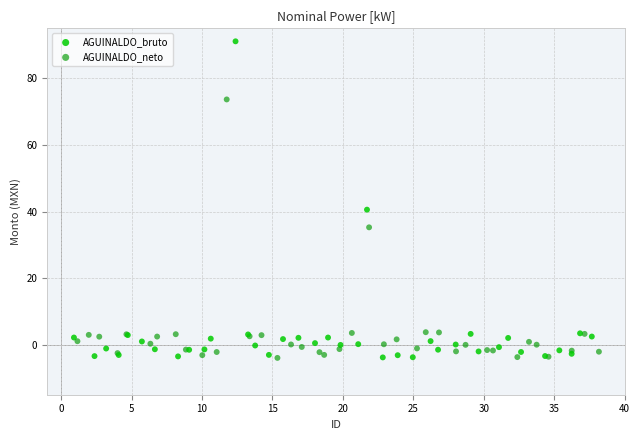

Which series reaches the maximum Y coordinate?

AGUINALDO_bruto